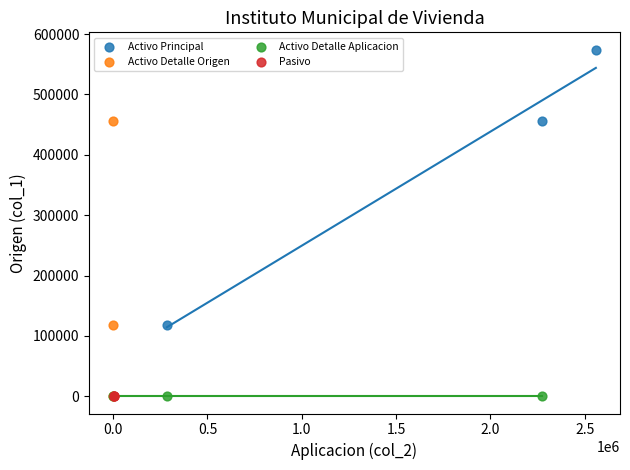

Which series reaches the maximum Y coordinate?

Activo Principal